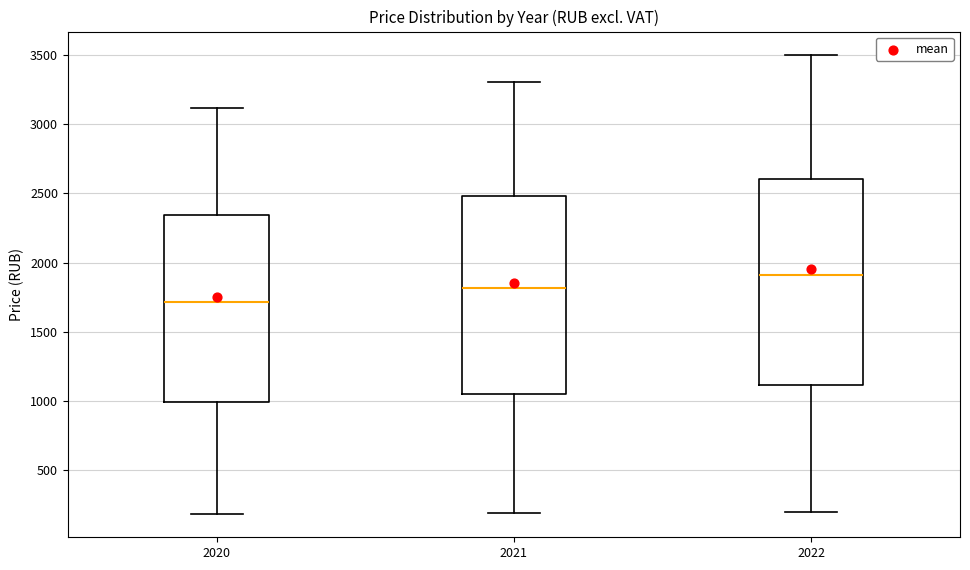

Where is the upper edge of the box at x = 2020 on the y-axis? The values are not printed on the chart, so give them approximately, as read against the axis.

2350